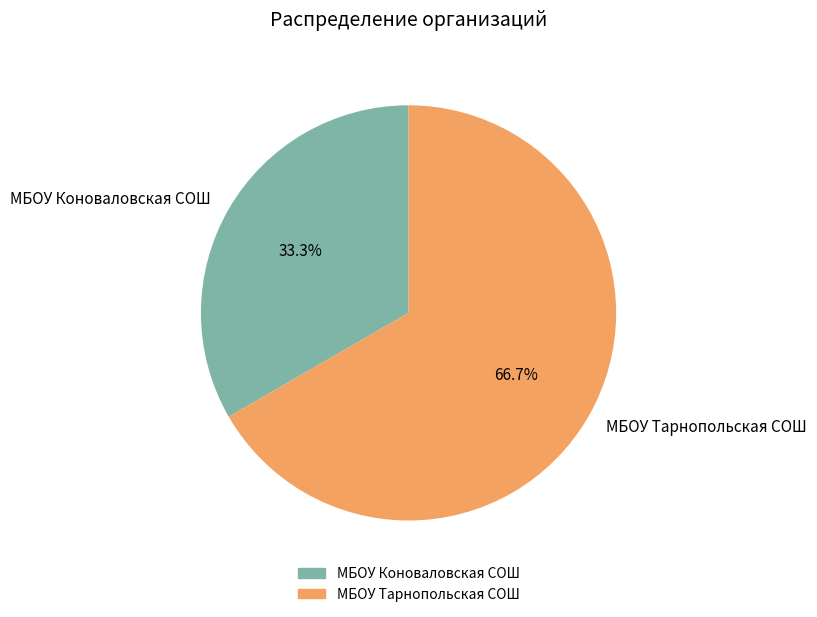

Combined, what portion of the pie is МБОУ Коноваловская СОШ and МБОУ Тарнопольская СОШ?

100.0%